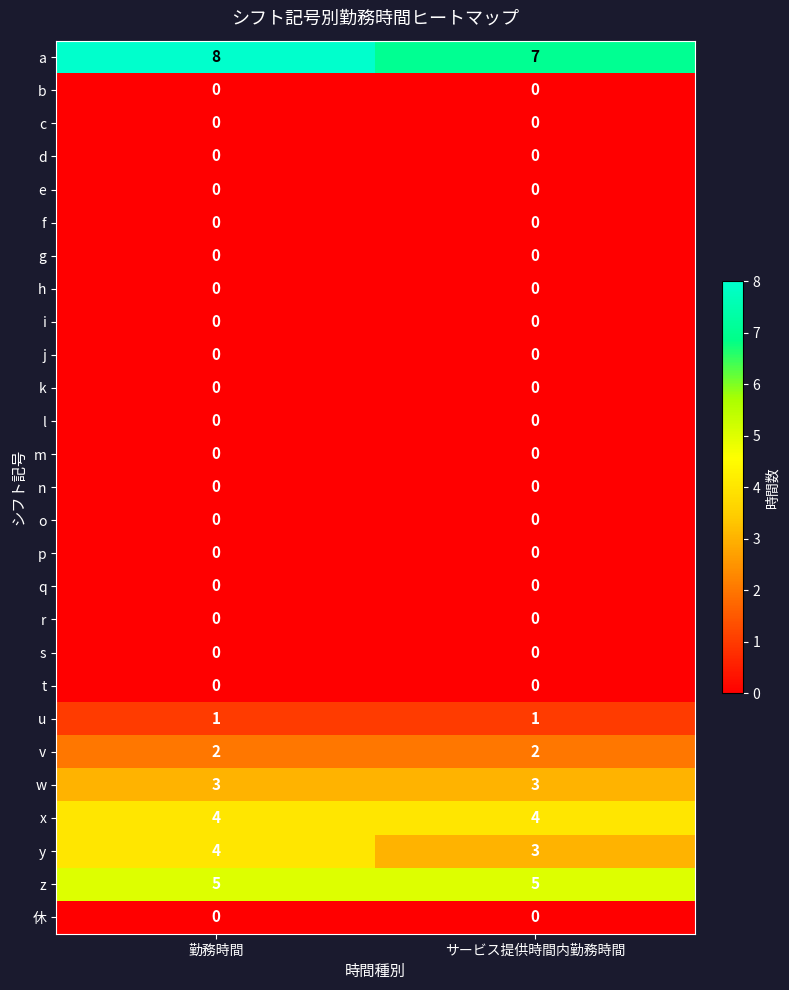

The f series shows 0 at サービス提供時間内勤務時間. True or false?

True